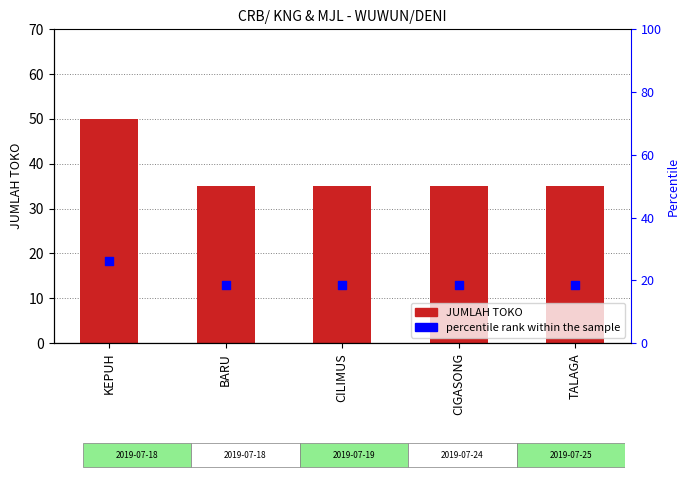

At which category is the sum across all series the highest?

KEPUH